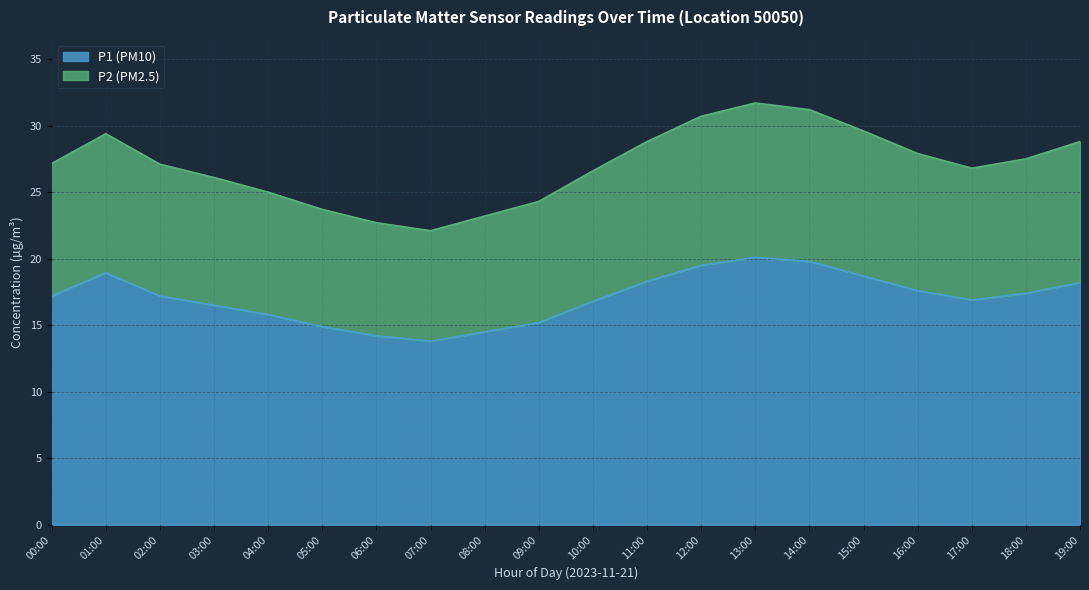

Does the chart display data point markers on the line(s)?

No